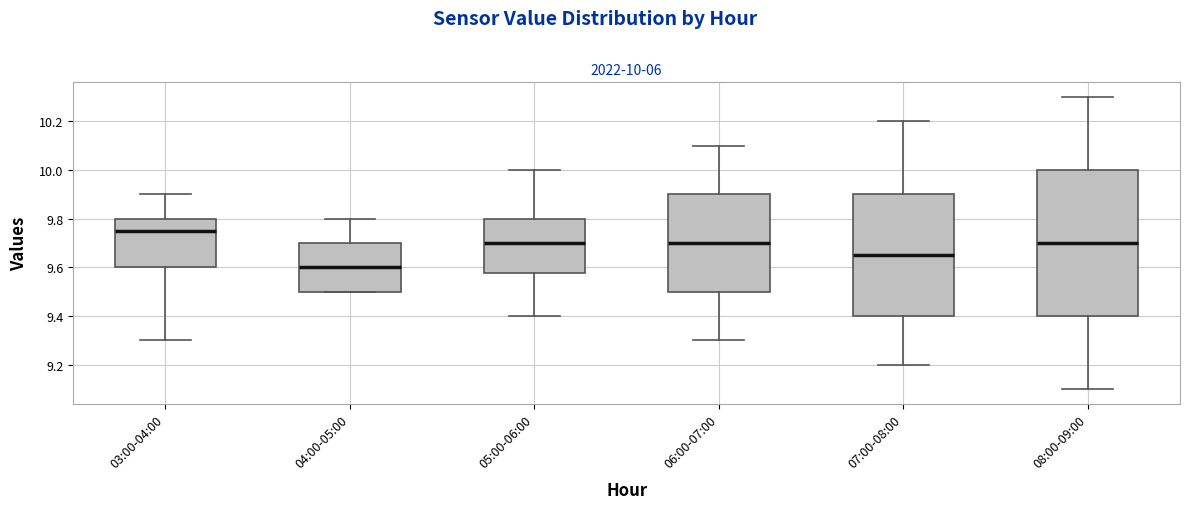

Which box has the highest median line?

03:00-04:00